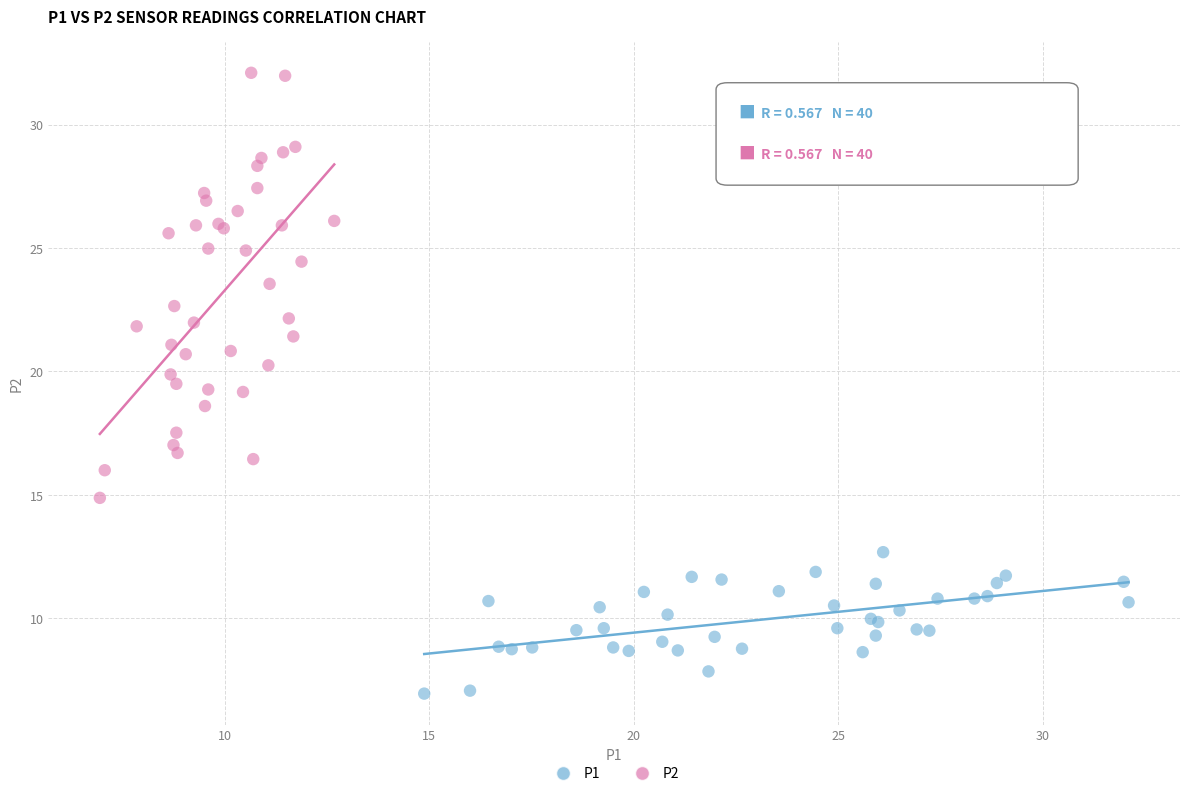

Which series contains the lowest Y value?

P1